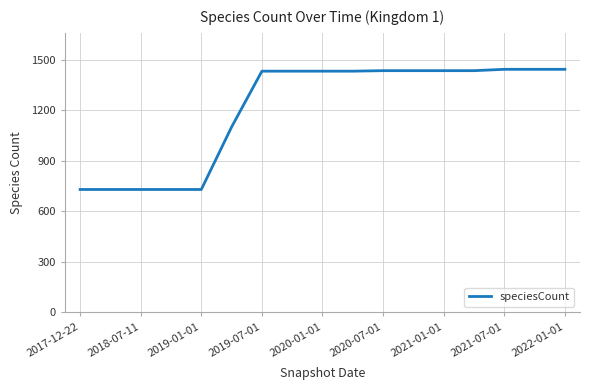

What is the difference between the maximum and minimum values?

713